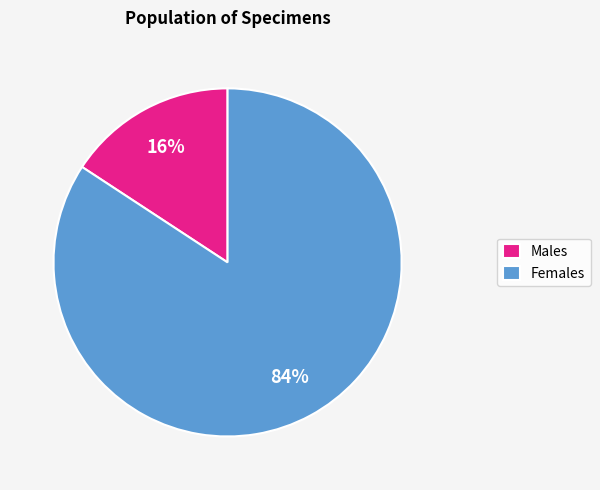

Which has a higher value, Males or Females?

Females